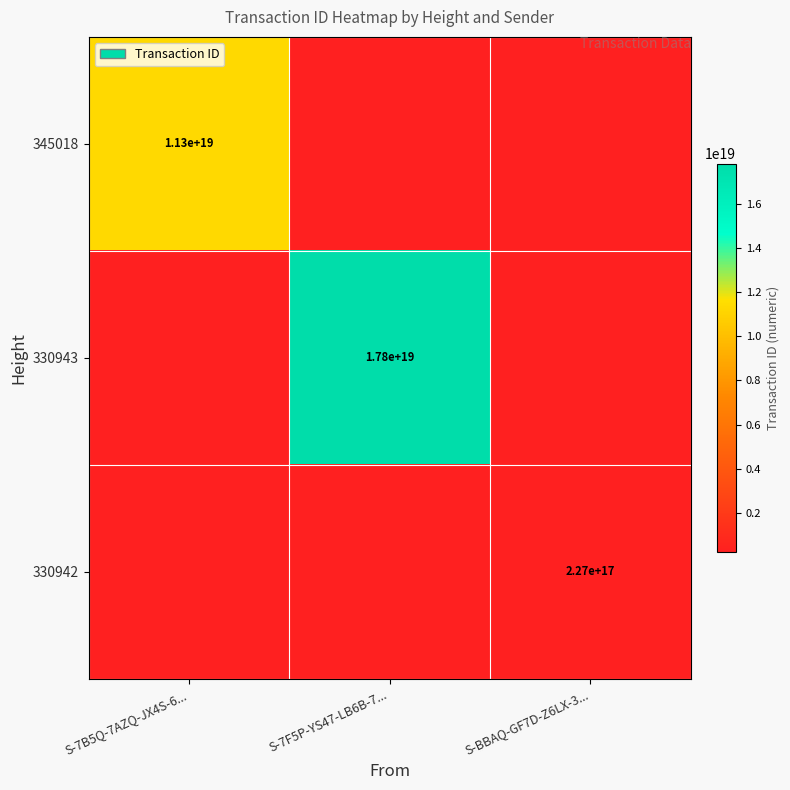

At how many categories does at least one series exceed 7166266651352423424?

2